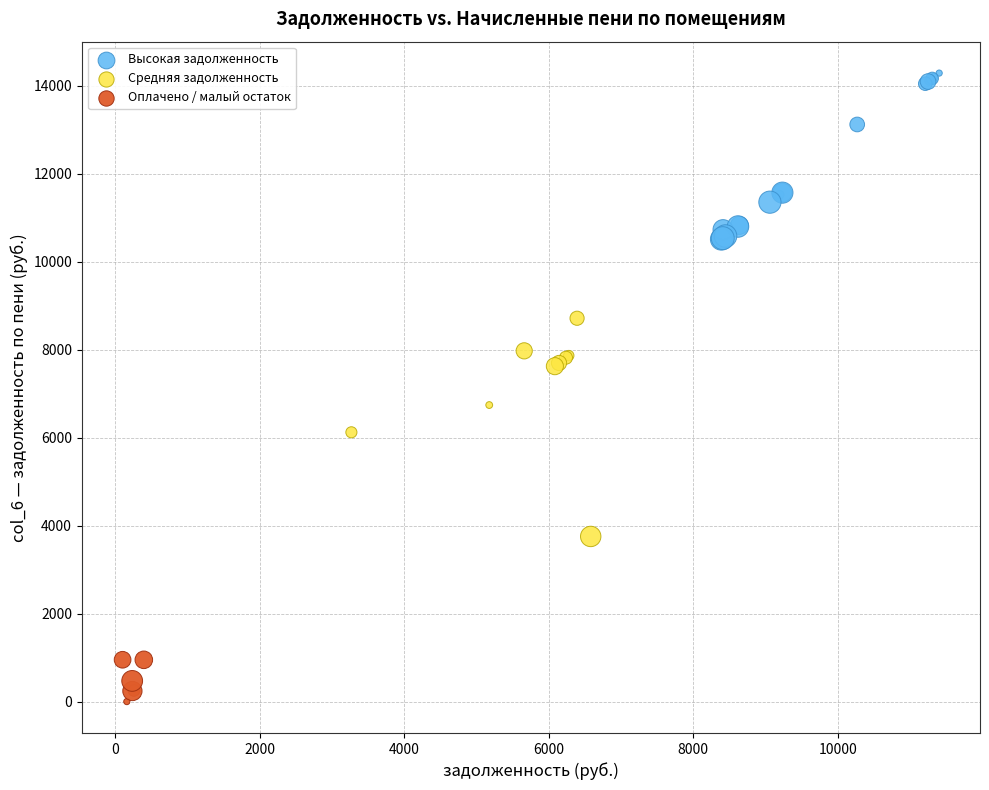

Which series has the largest Y range (max minus min)?

Средняя задолженность